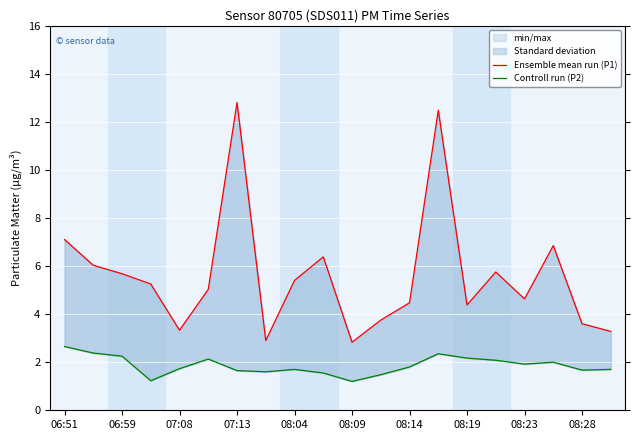

True or false: Controll run (P2) and Ensemble mean run (P1) cross at least once.

False